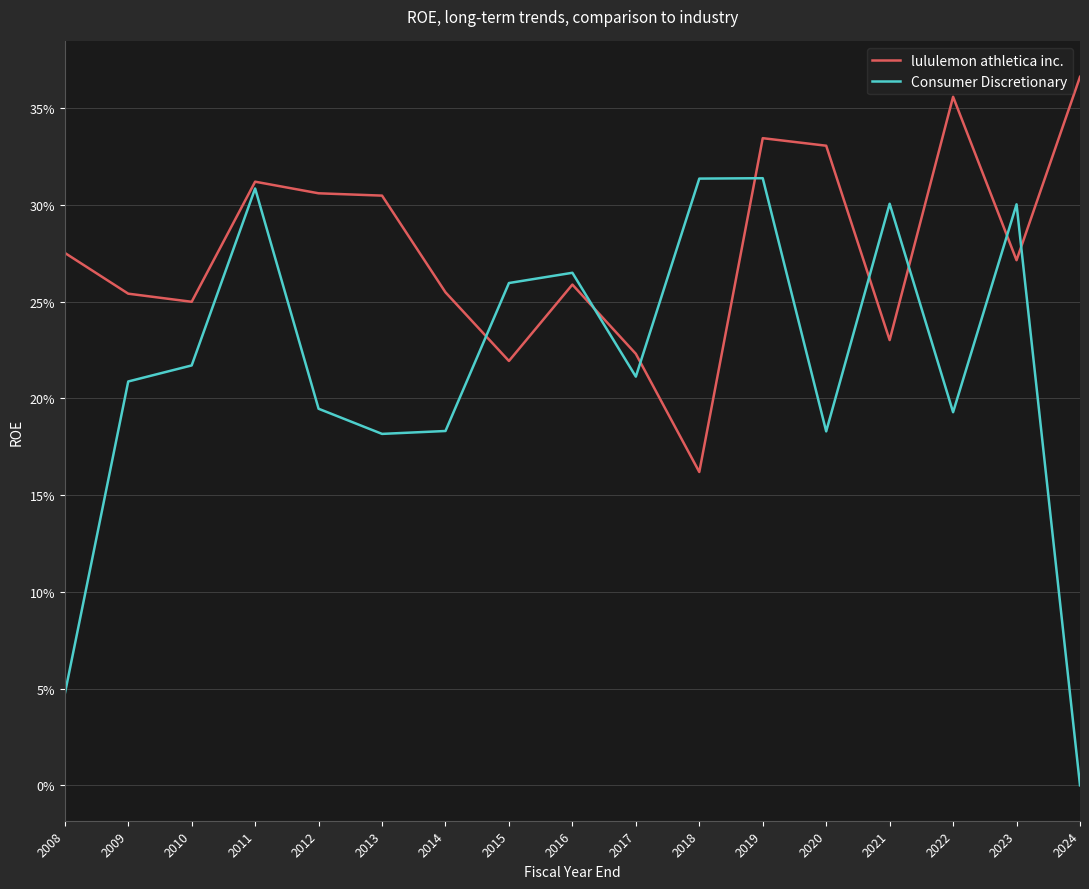

Does the chart have visible grid lines?

Yes